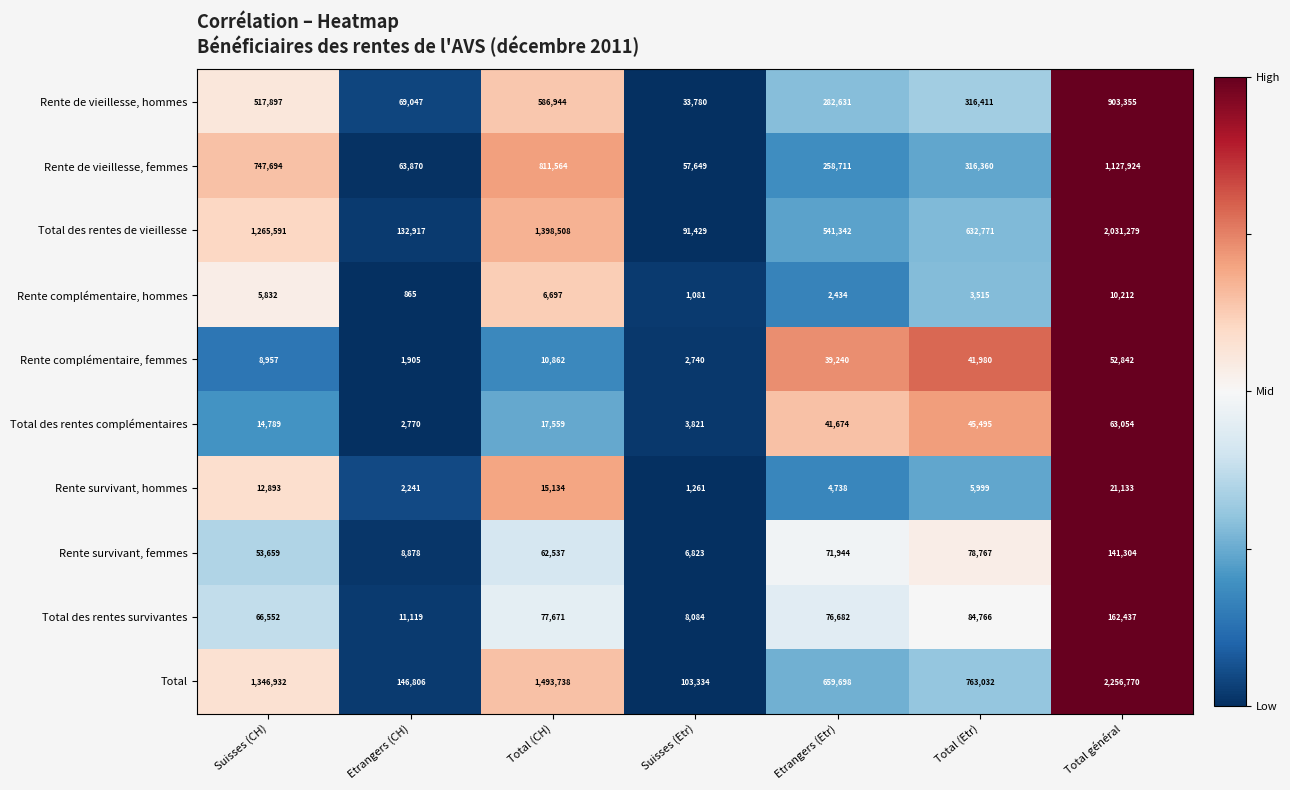

Is it true that Rente complémentaire, femmes equals 59194 at Etrangers (Etr)?

False